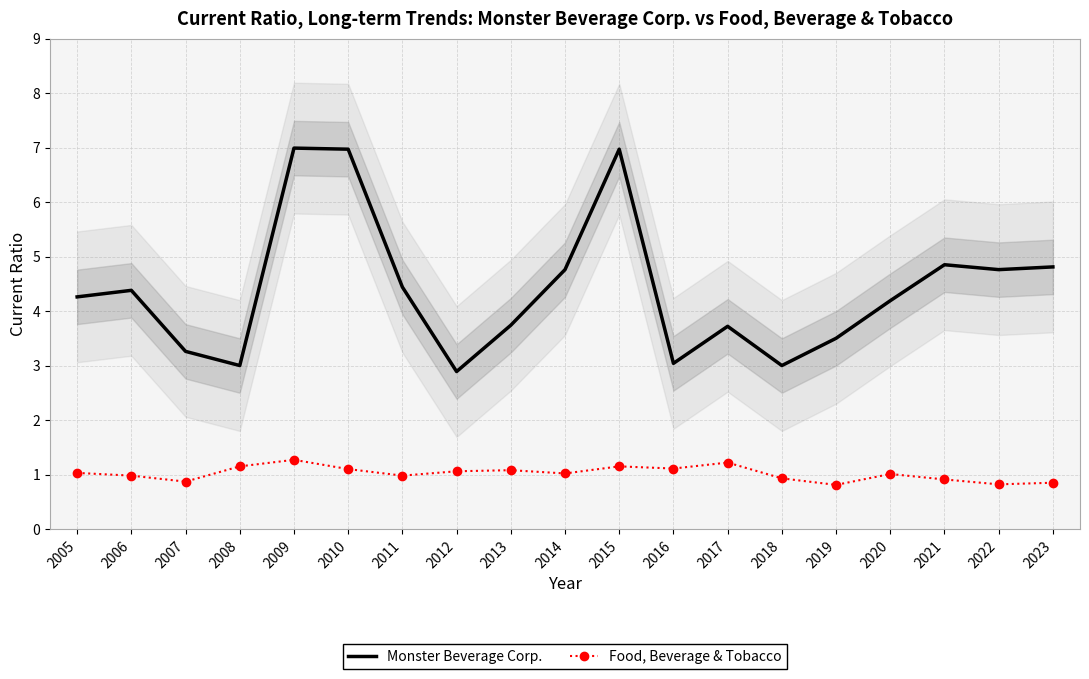

Rank the series at 2005 from highest to lowest value.

Monster Beverage Corp., Food, Beverage & Tobacco